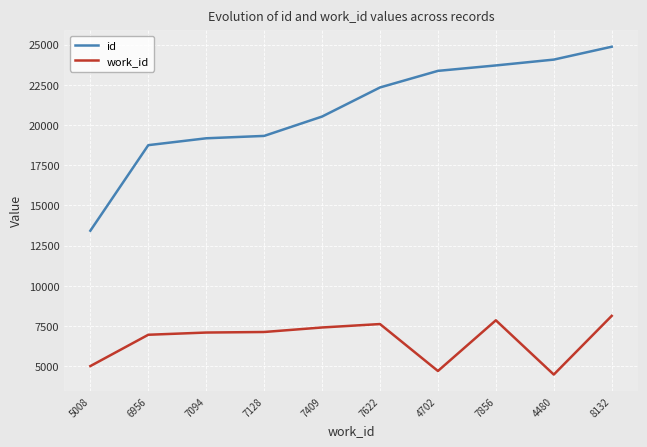

List the series in order of their overall mean, lowest first.

work_id, id